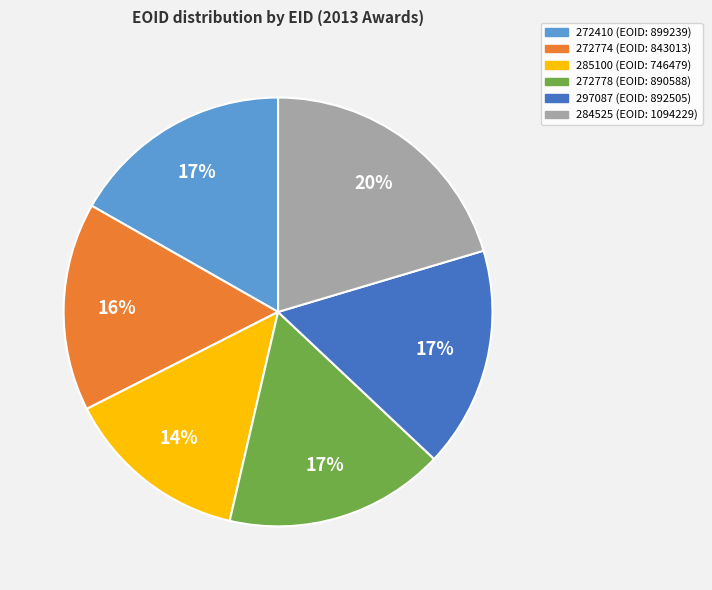

To the nearest percent, what portion does 284525 represent?

20%